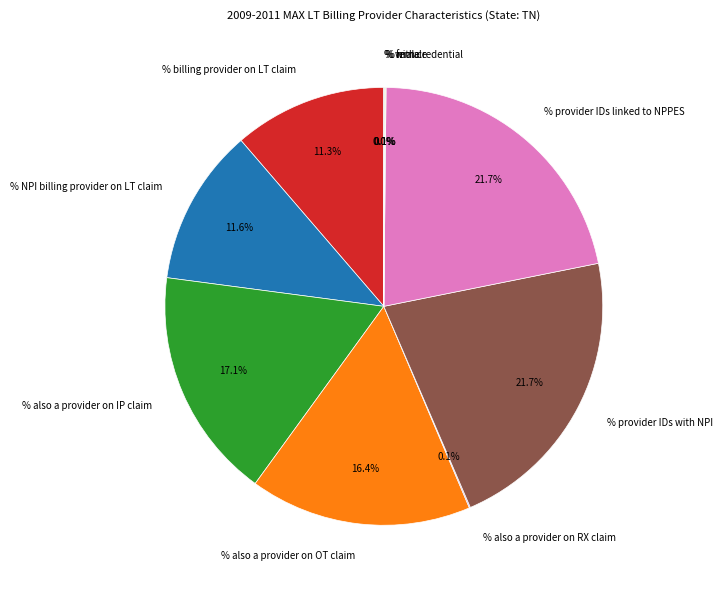

To the nearest percent, what is the difference between the largest and smallest slice percentages?

22%